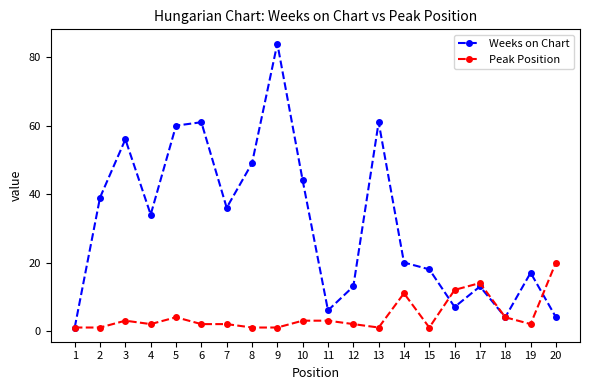

Reading left to right, what are all the values shown in this chart?

Weeks on Chart: 1	39	56	34	60	61	36	49	84	44	6	13	61	20	18	7	13	4	17	4
Peak Position: 1	1	3	2	4	2	2	1	1	3	3	2	1	11	1	12	14	4	2	20